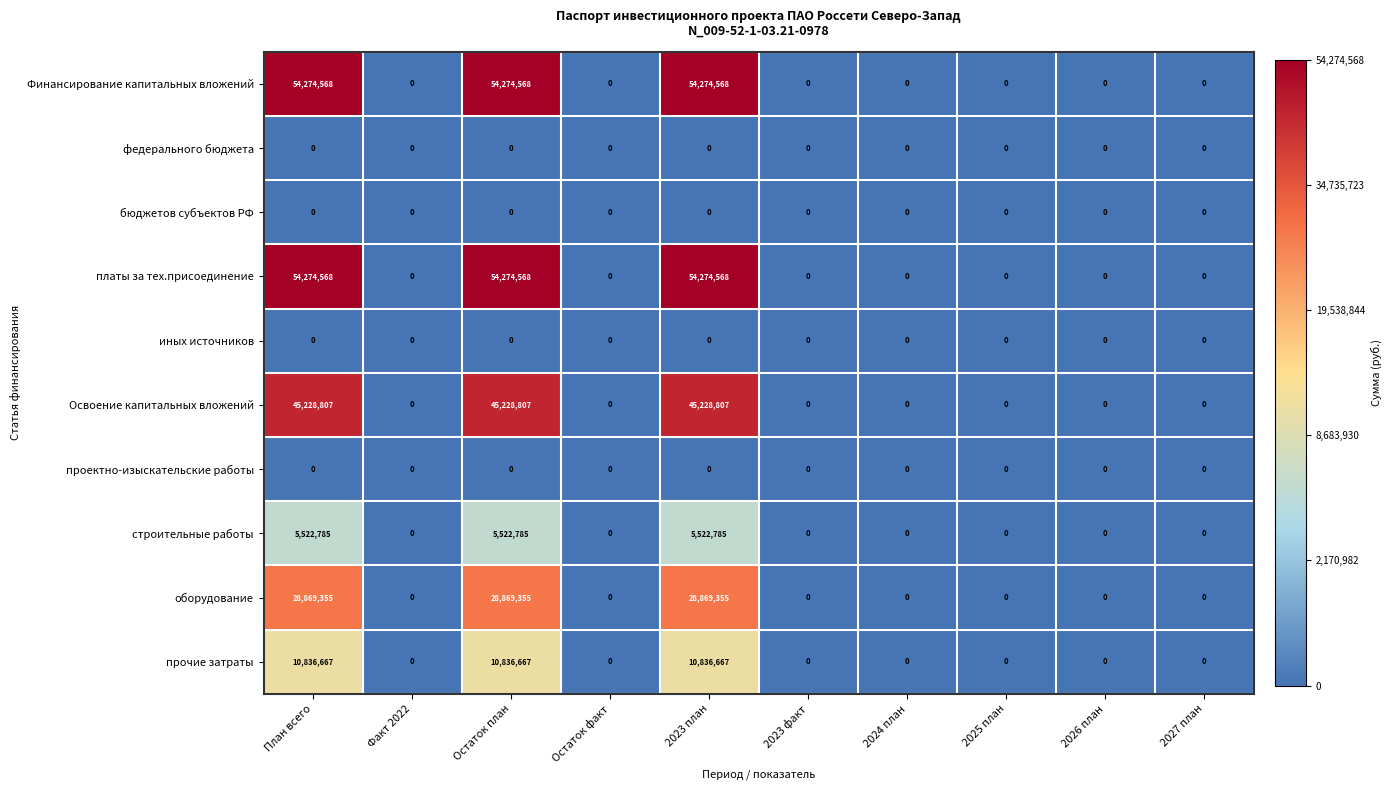

How many positive values does the Финансирование капитальных вложений series have?

3